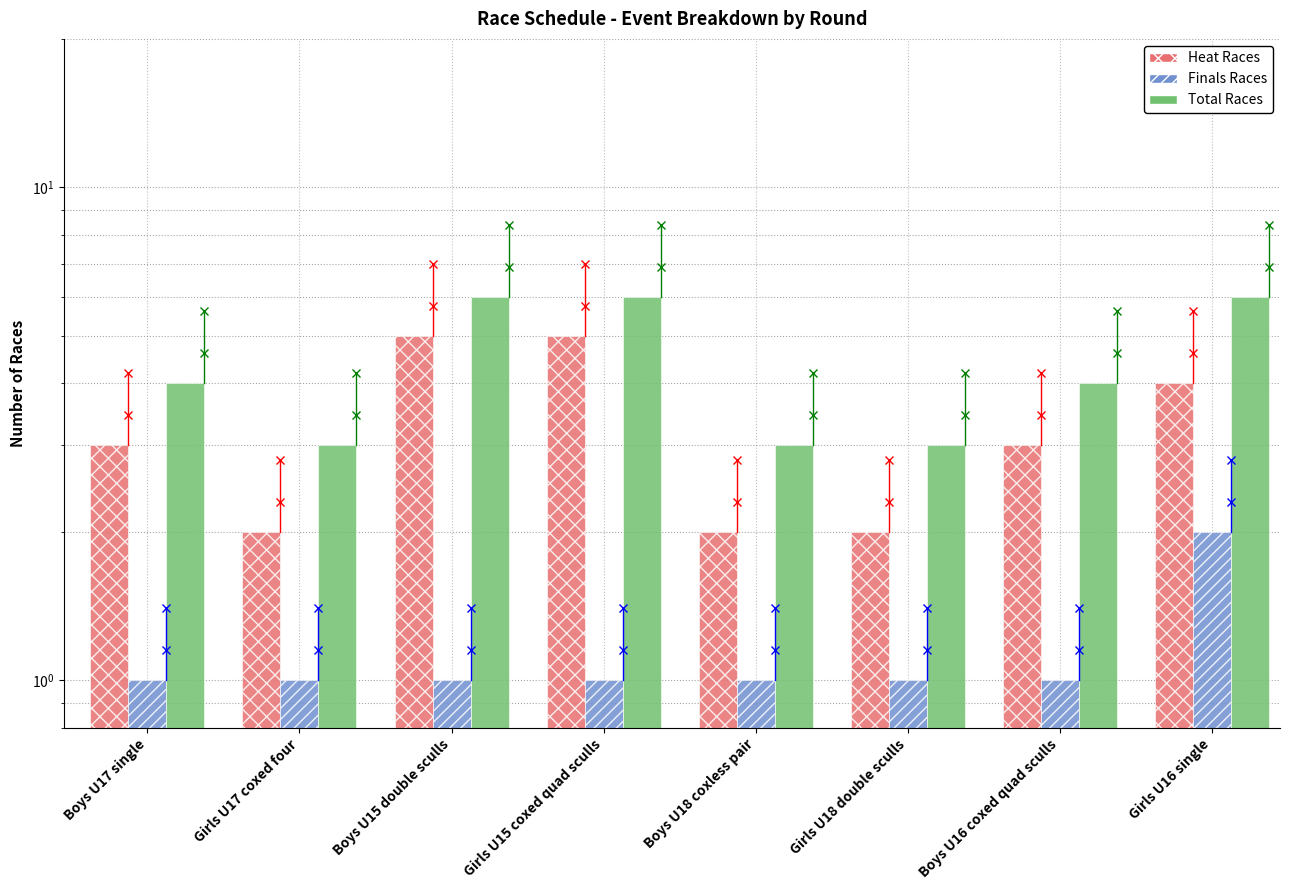

Which series has the largest range (max minus min)?

Heat Races